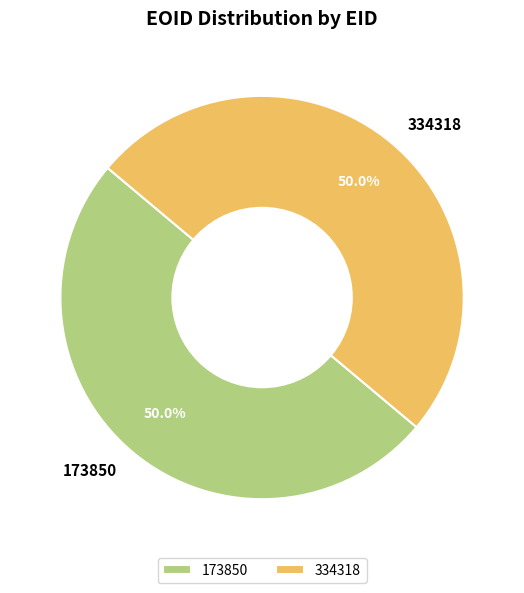

Is it true that 334318 is 50% of the pie?

True